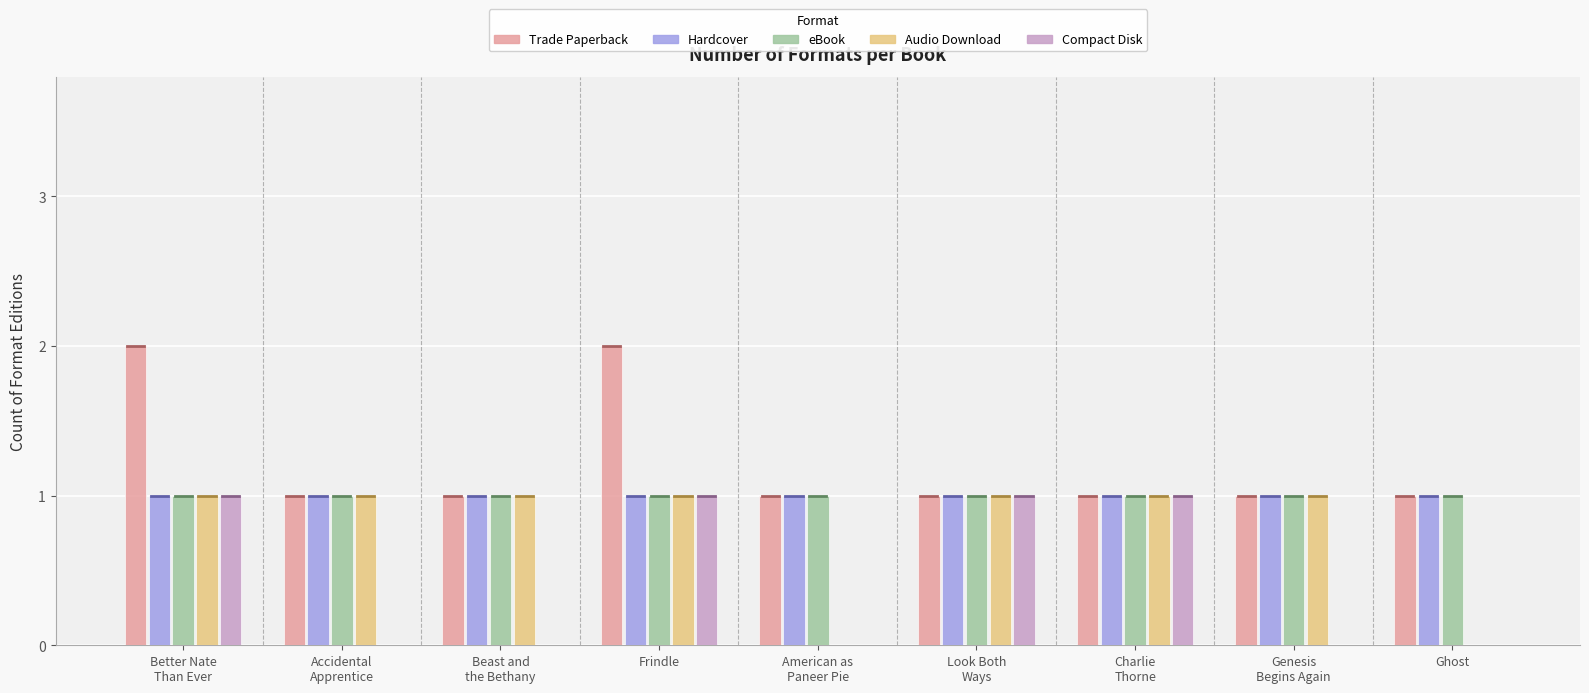

Is it true that Compact Disk equals 1 at Frindle?

True